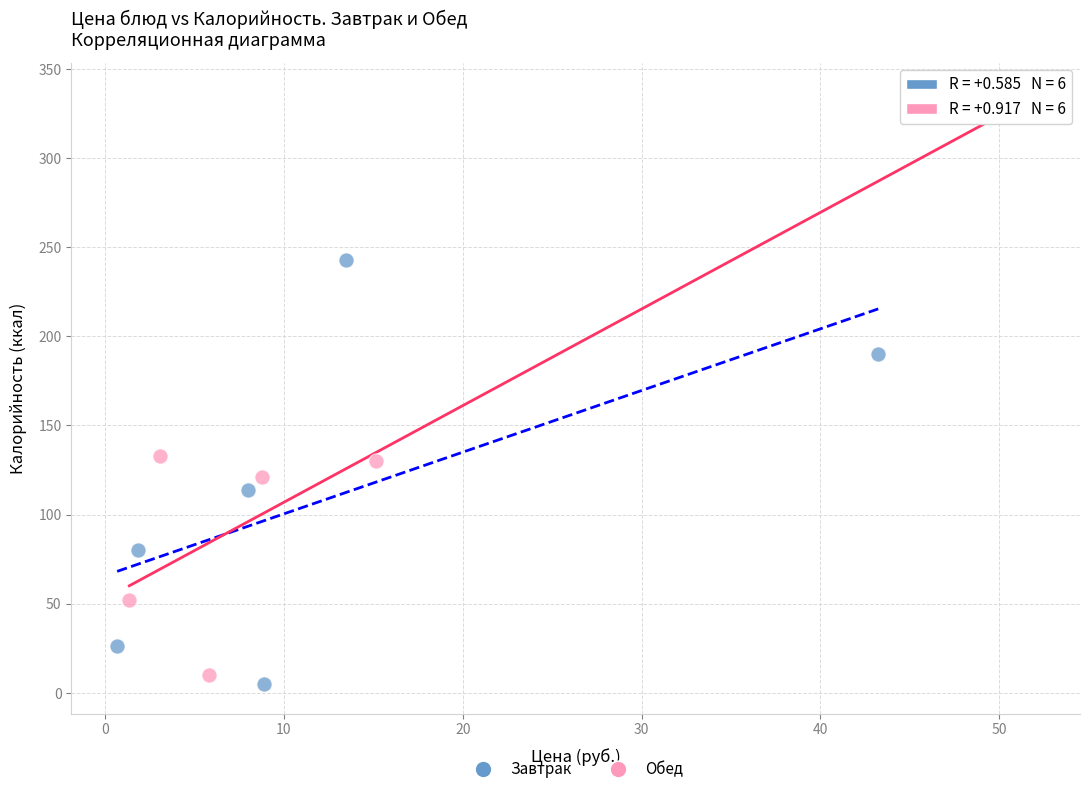

Which series contains the highest Y value?

Обед